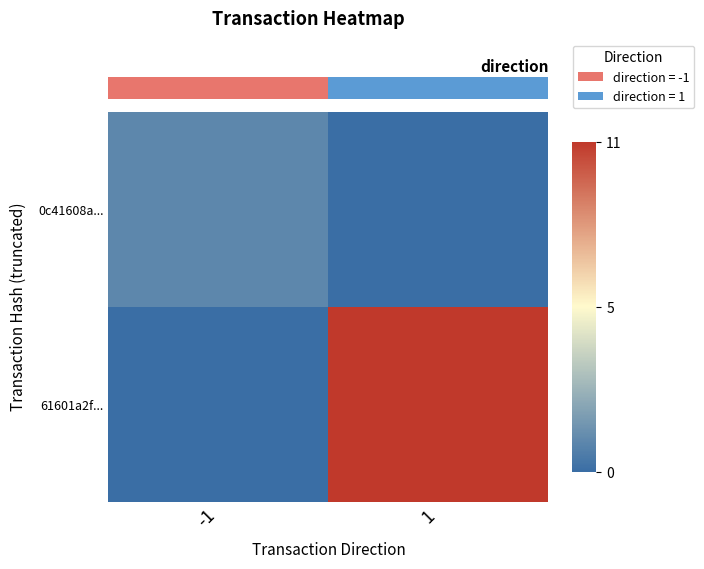

At which category is the sum across all series the highest?

1